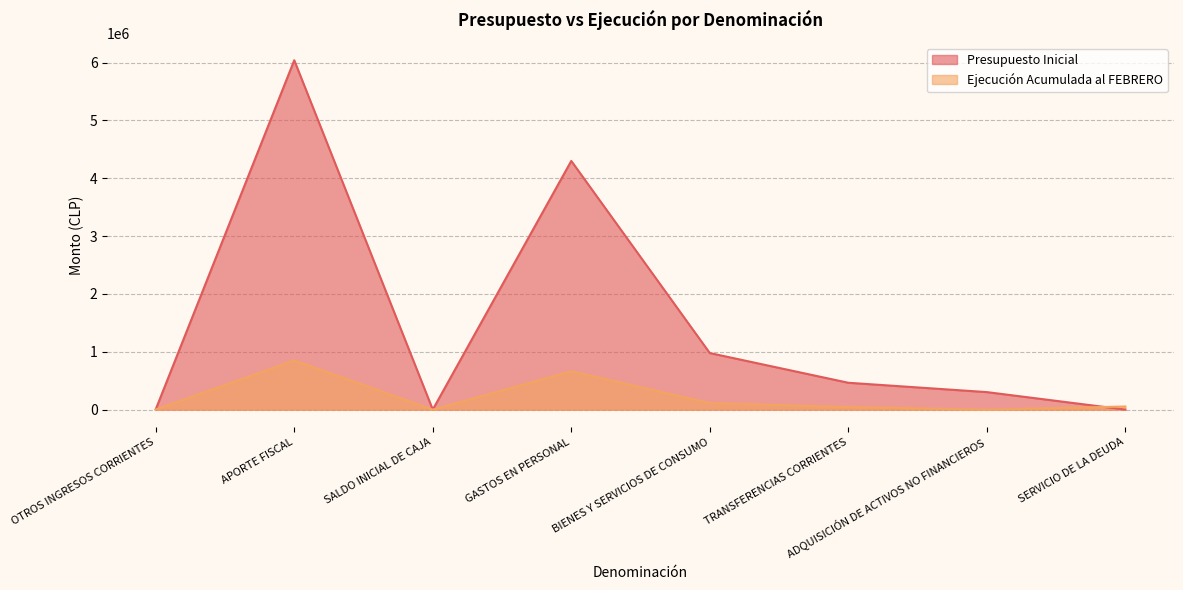

What is the label of the 2nd point from the right?

ADQUISICIÓN DE ACTIVOS NO FINANCIEROS